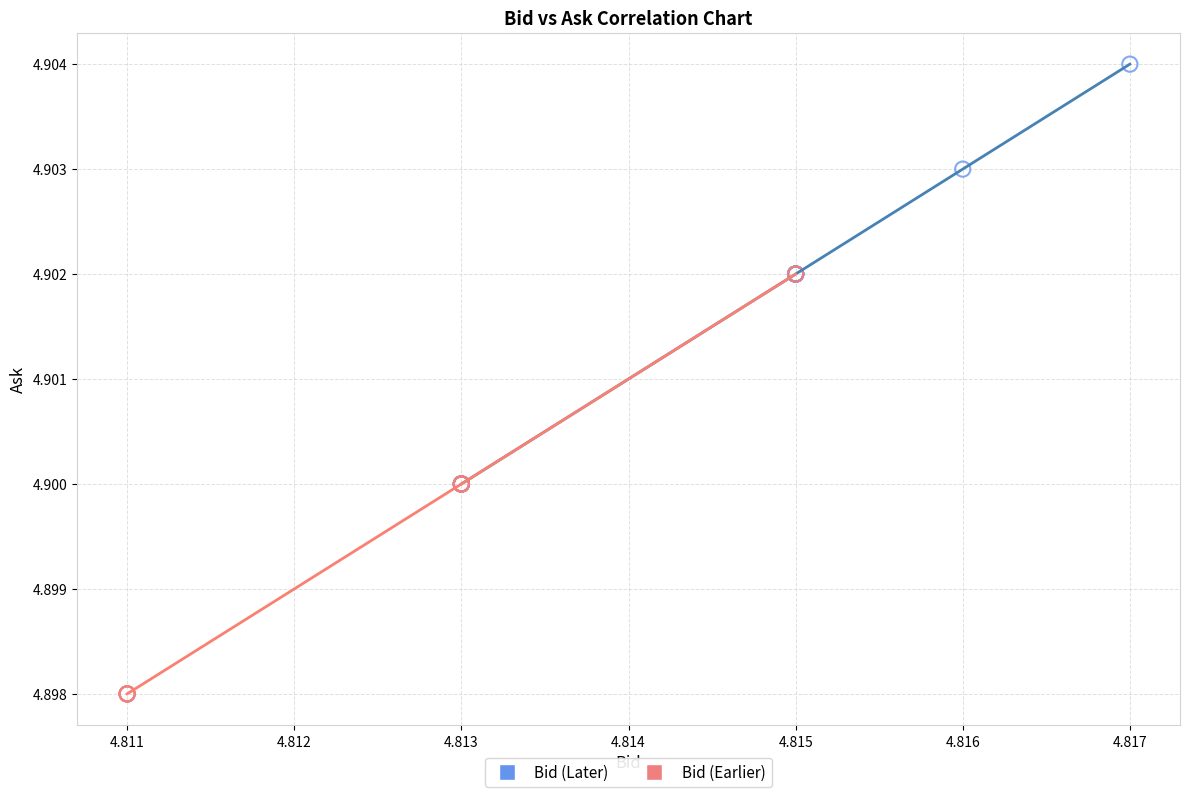

Which series reaches the maximum Y coordinate?

Bid (Later)